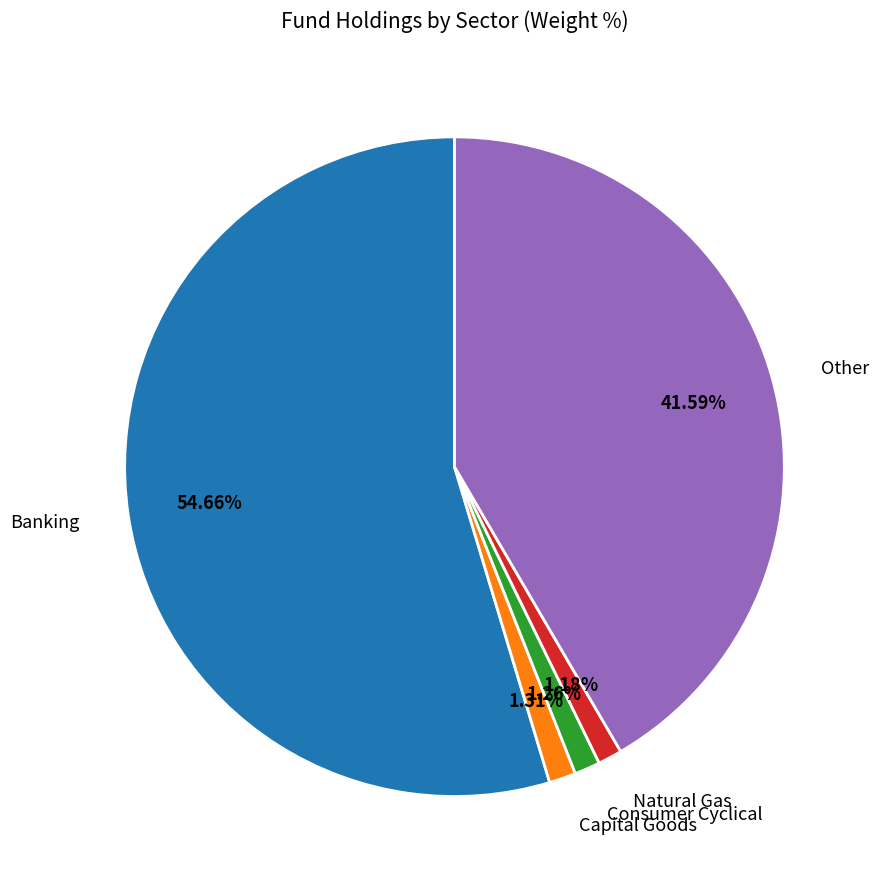

True or false: Natural Gas accounts for 15% of the total.

False